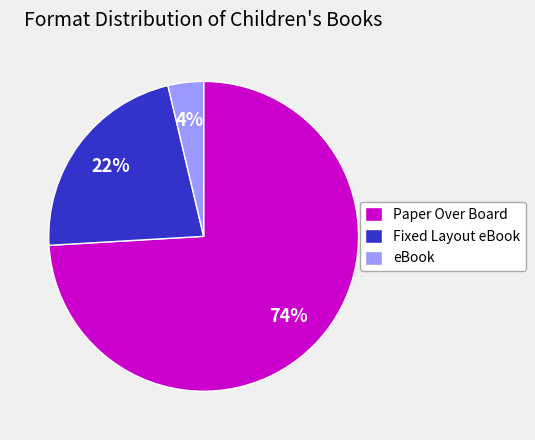

Which category has the biggest portion of the pie?

Paper Over Board